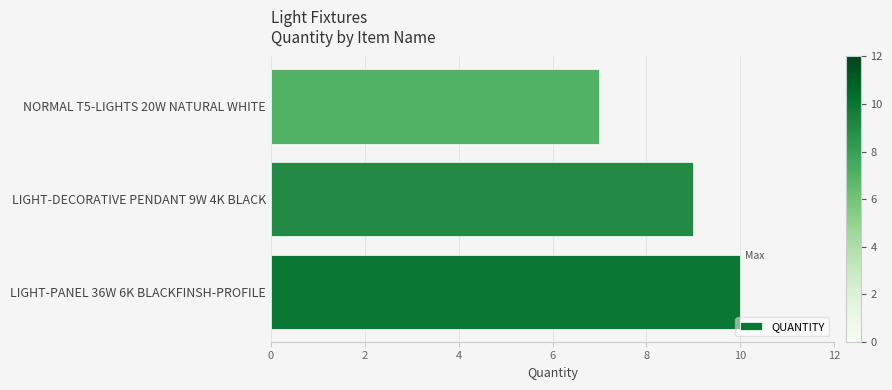

Is it true that the value at NORMAL T5-LIGHTS 20W NATURAL WHITE is 10?

False